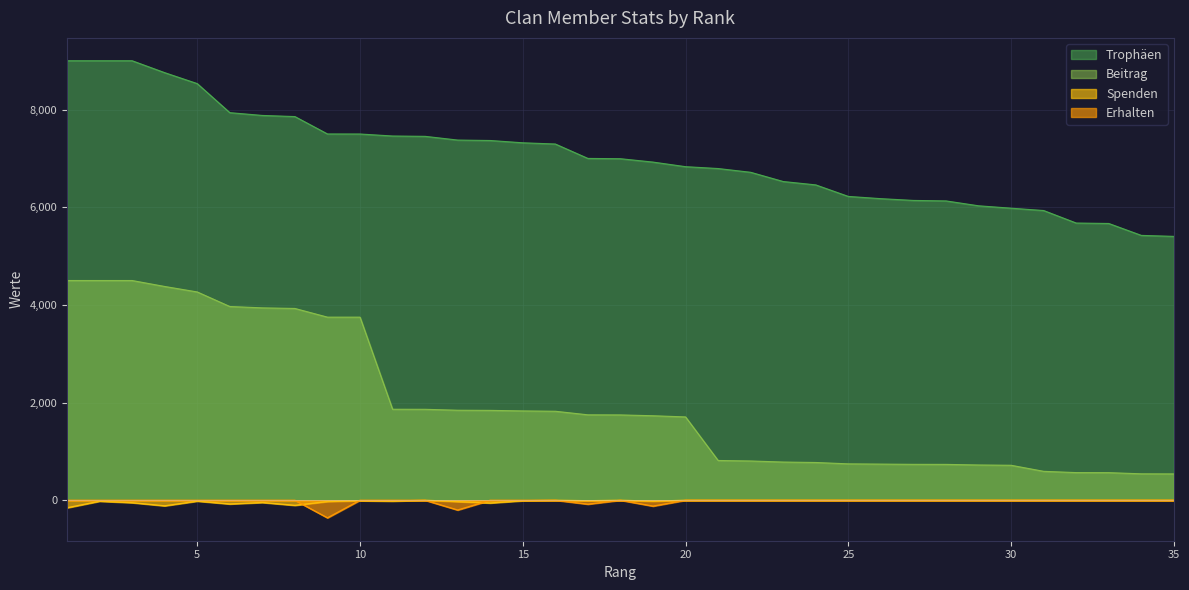

Where is the first local maximum for Erhalten?

18